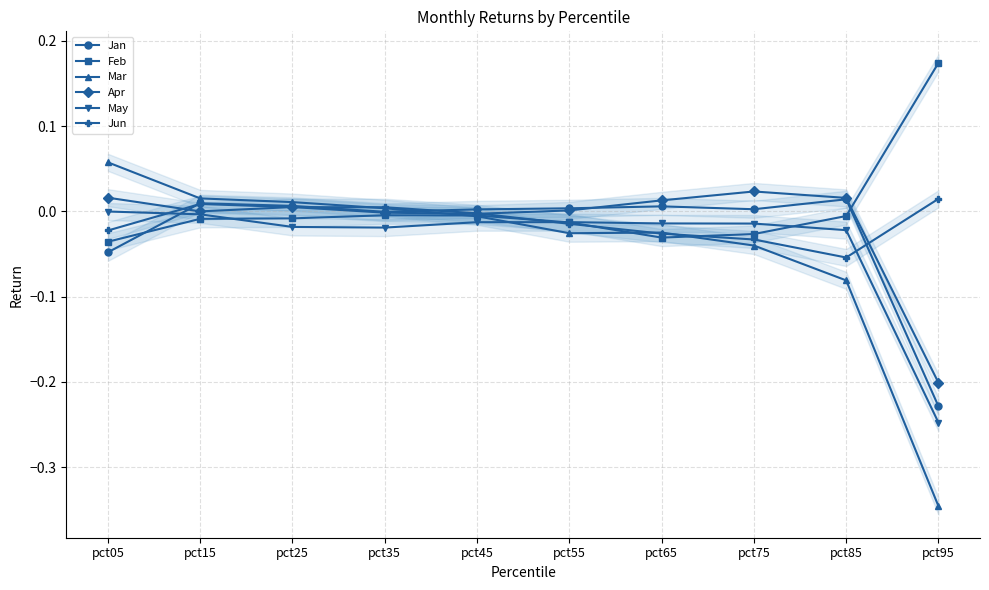

What are all the series names shown in the legend?

Jan, Feb, Mar, Apr, May, Jun